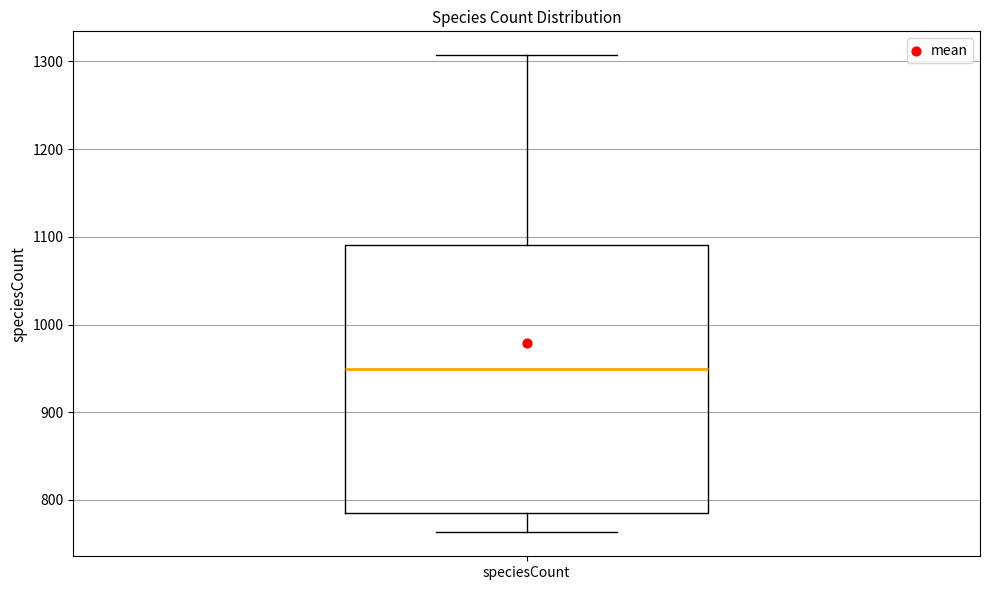

Transcribe this box plot: give where the median line is, the range the box spans, and where the two whiskers end, as read against the y-axis. The values are not printed on the chart, so give them approximately, as read against the axis.

median 950, box 790 to 1090, whiskers 760 to 1310